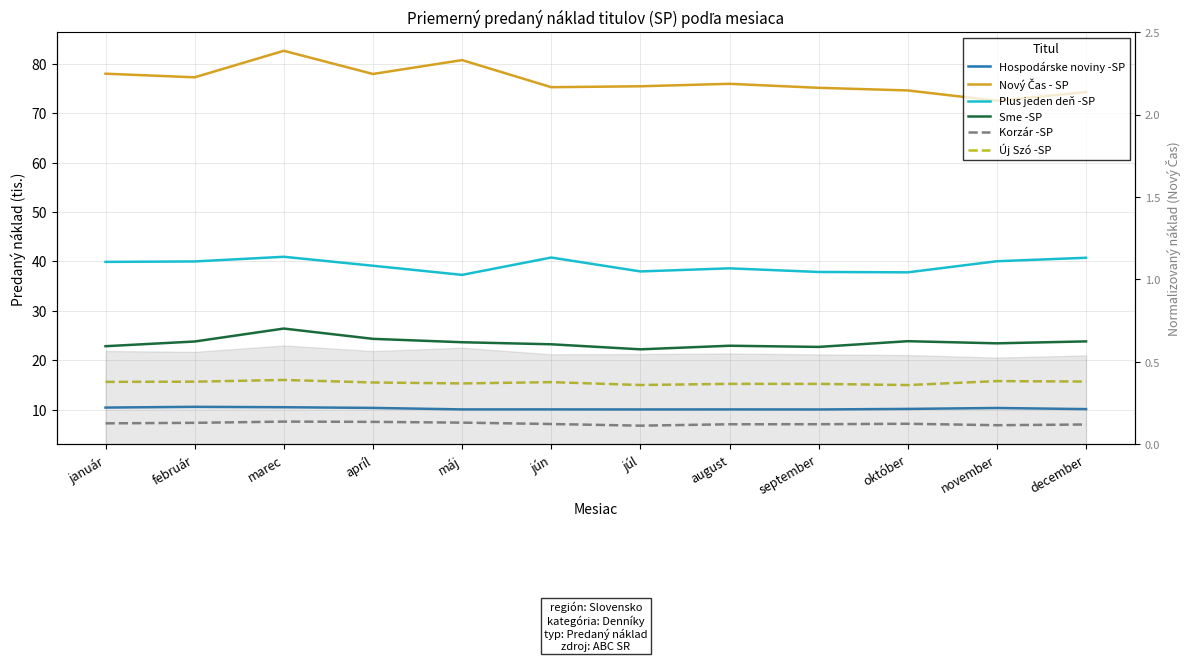

What are all the series names shown in the legend?

Hospodárske noviny -SP, Nový Čas - SP, Plus jeden deň -SP, Sme -SP, Korzár -SP, Új Szó -SP